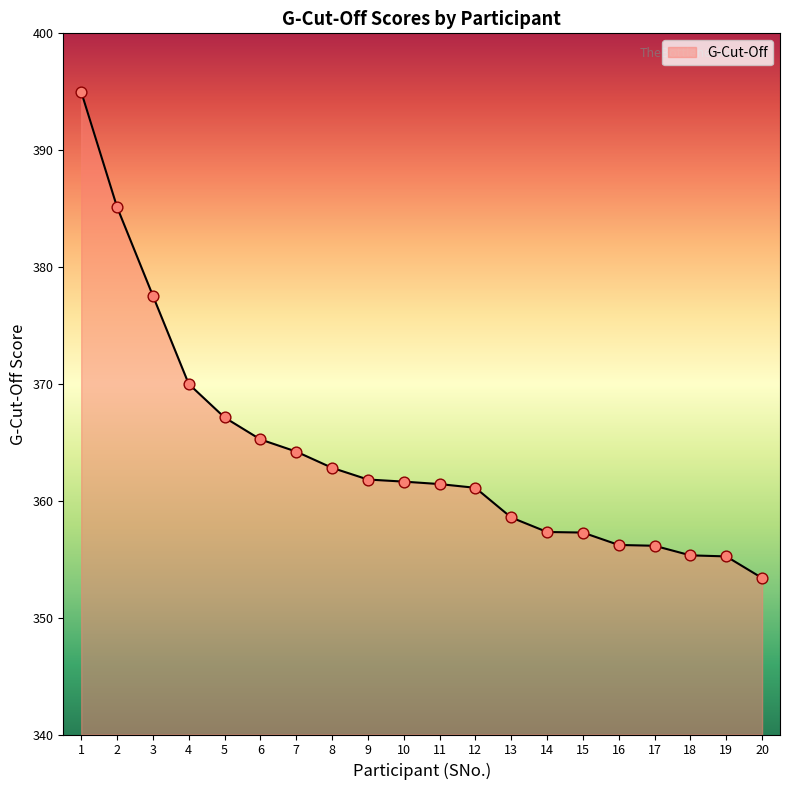

Between 9 and 5, which is larger?

5